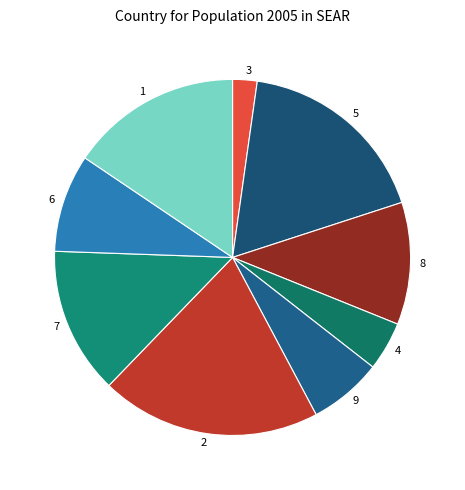

Is the sum of 1 and 6 greater than half?

No